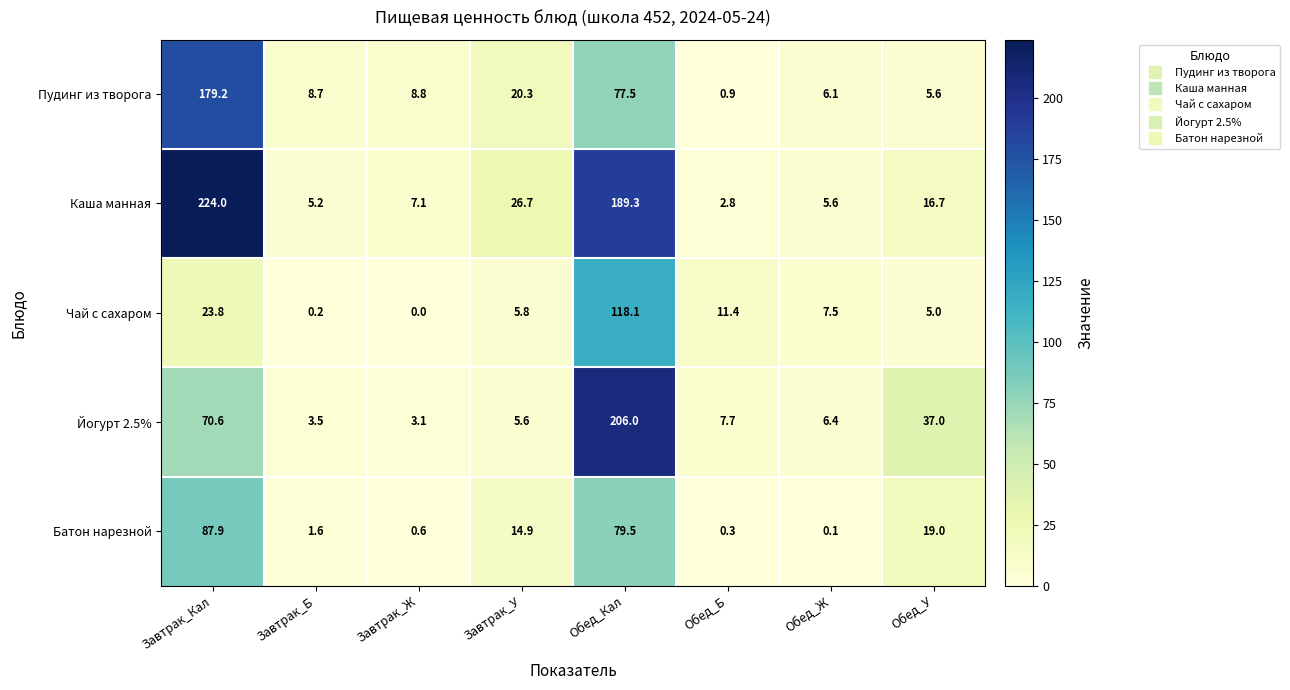

Rank the series at Завтрак_Б from lowest to highest value.

Чай с сахаром, Батон нарезной, Йогурт 2.5%, Каша манная, Пудинг из творога